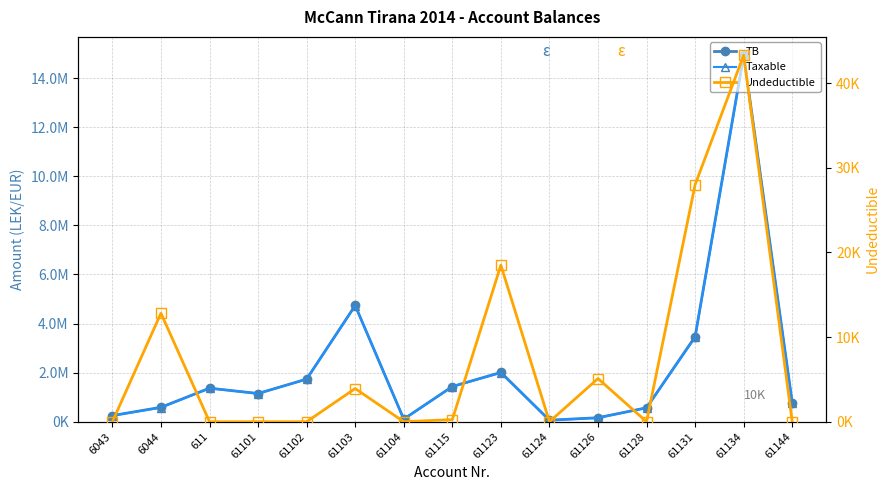

Reading left to right, what are all the values shown in this chart?

TB: 250227	588119	1366069	1149044	1735152	4735067	105900	1434003	2010362	61813	163090	567461	3465988	14931159	779642
Taxable: 250227	575297	1366069	1149044	1735152	4731147	105900	1433753	1991862	61813	157990	567461	3437988	14887860	779642
Undeductible: 0	12822	0	0	0	3920	0	250	18500	0	5100	0	28000	43299	0